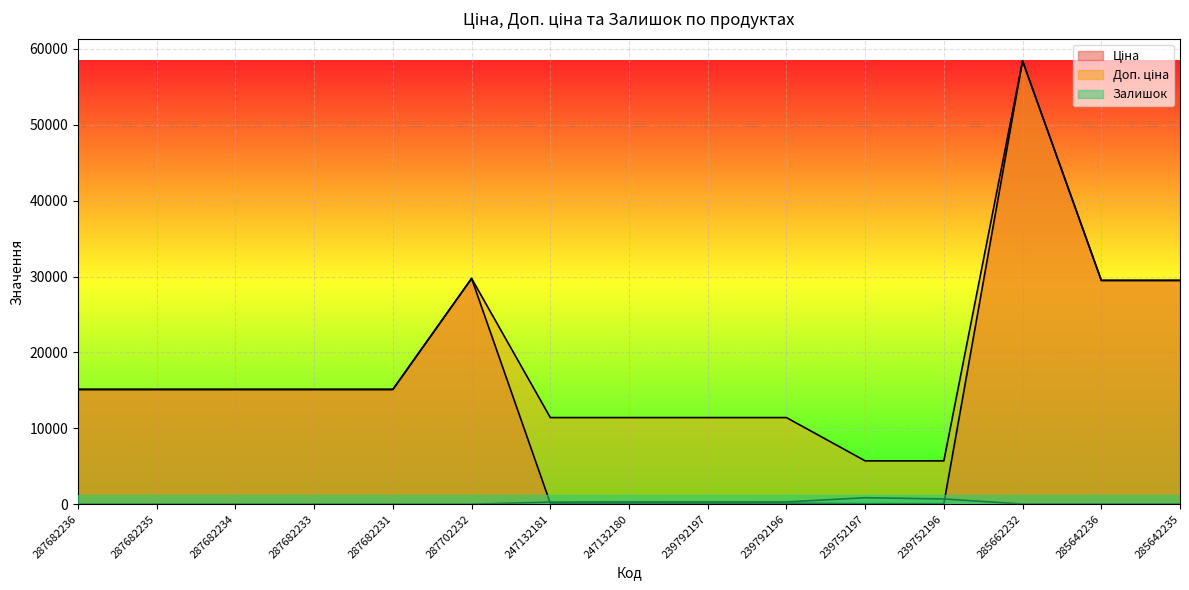

What is the difference between the highest and lowest values at 239752196?

5647.9